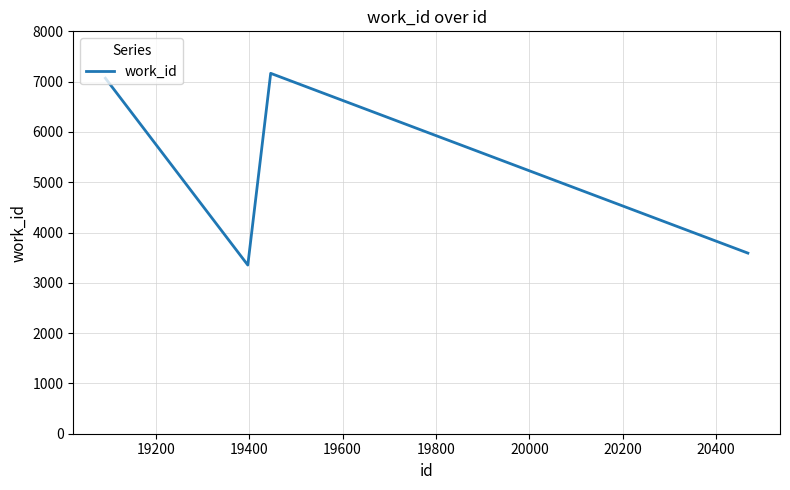

What is the difference between the second highest and minimum values?

3715